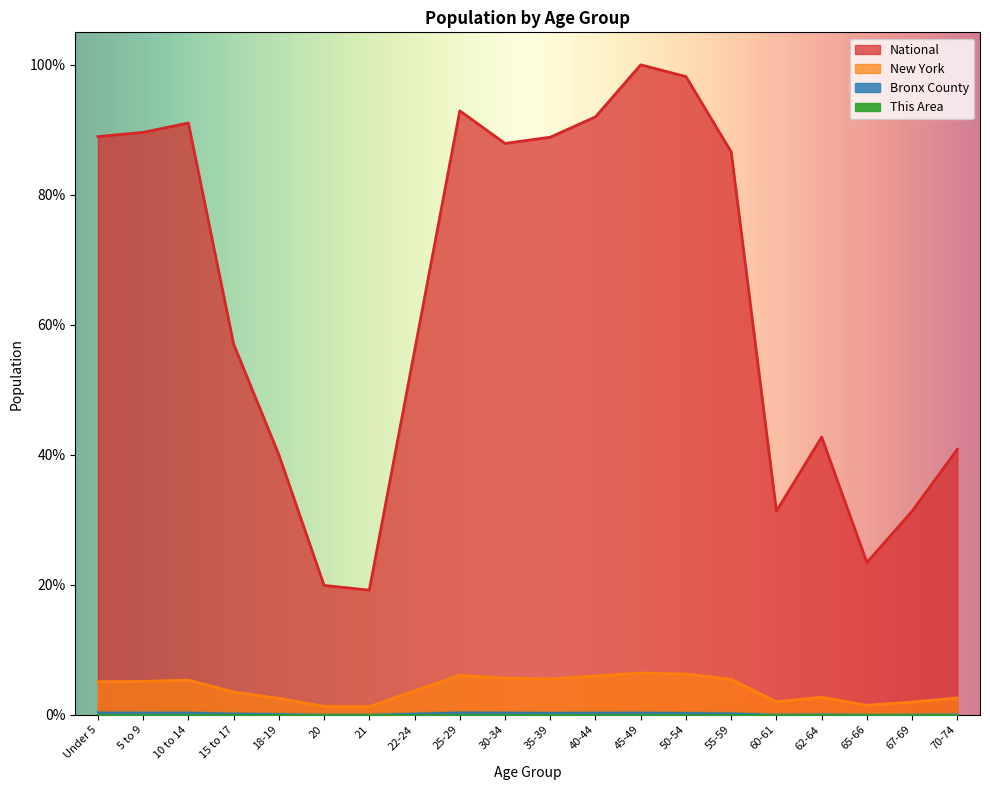

Which series has the widest spread of values?

National